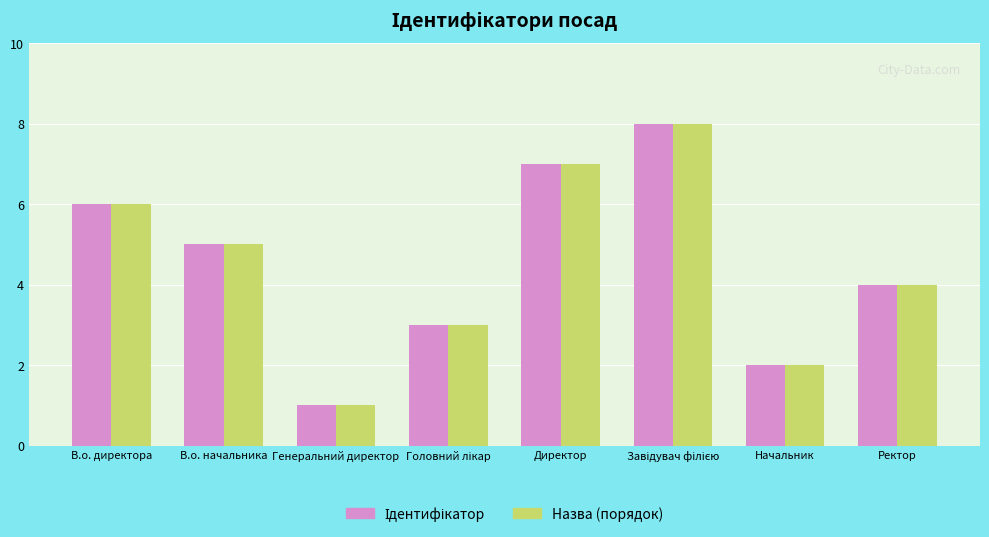

What is the sum of all Назва (порядок) values?

36